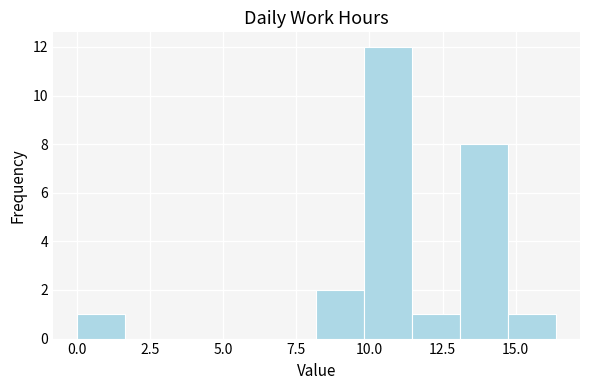

Around what value on the x-axis is the tallest bar? Give the approximate position of its centre, as read against the axis.

10.5